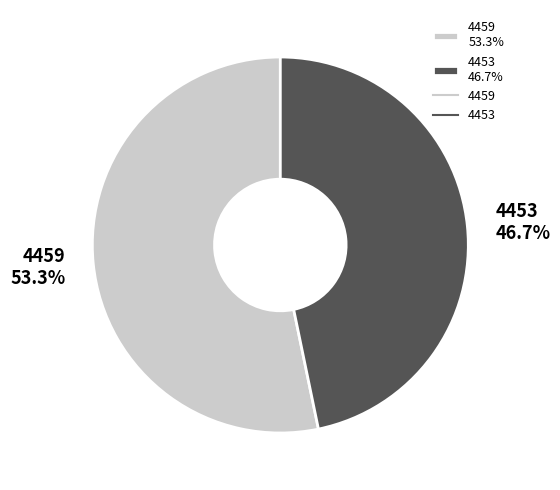

What percentage is the 4459 slice, to the nearest percent?

53%